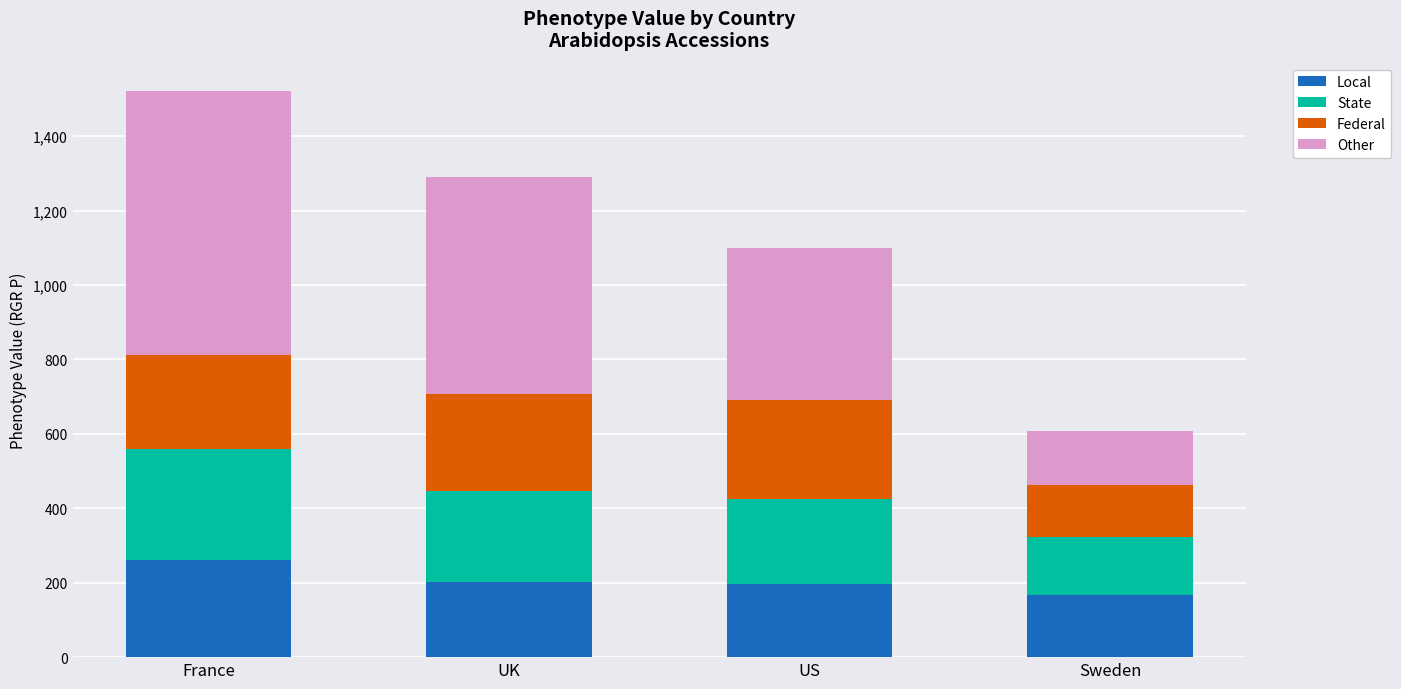

What is the highest value of the Local series?

260.0